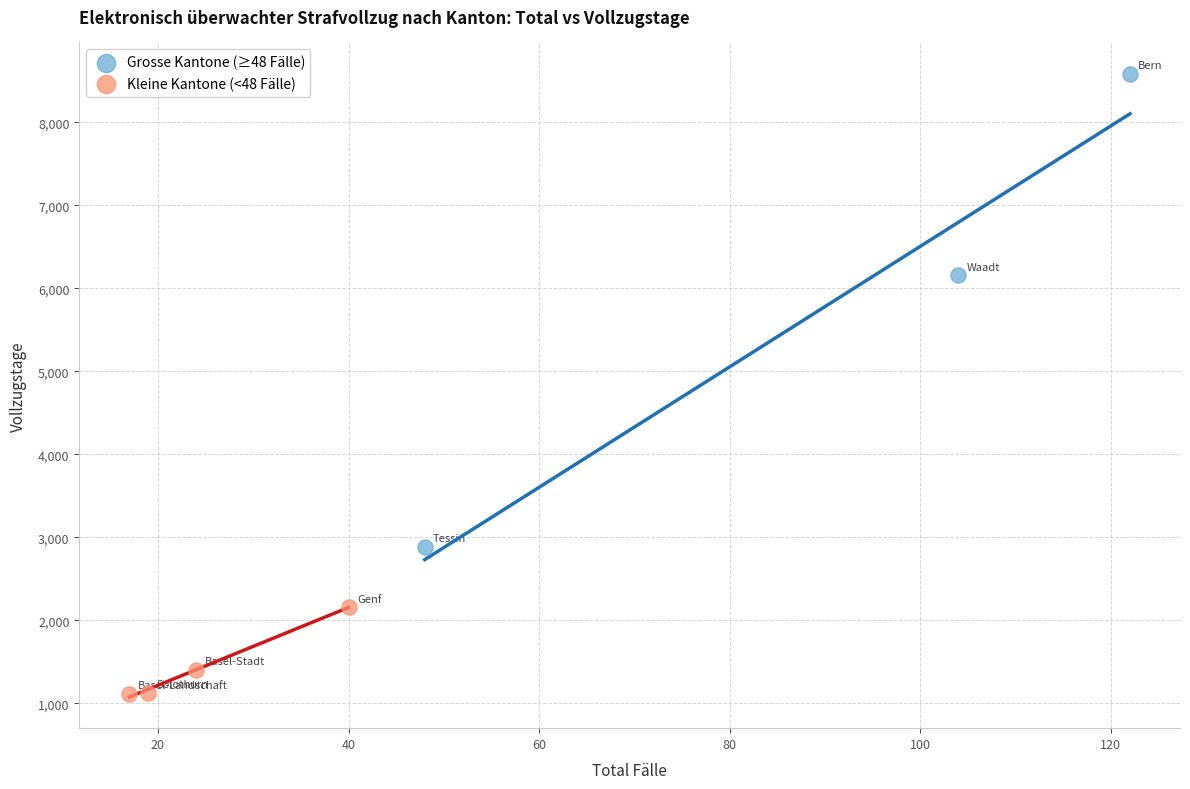

What are all the series names shown in the legend?

Grosse Kantone (≥48 Fälle), Kleine Kantone (<48 Fälle)